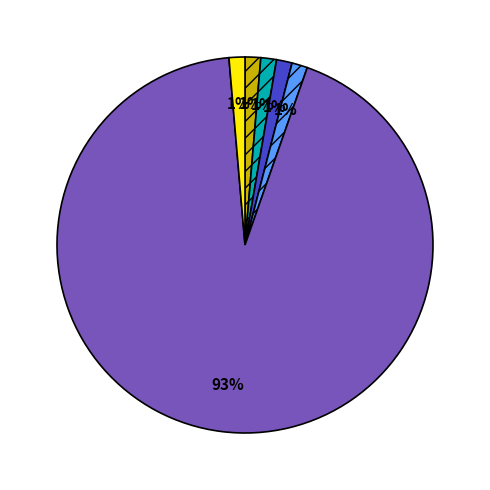

Does any single category account for the majority?

Yes